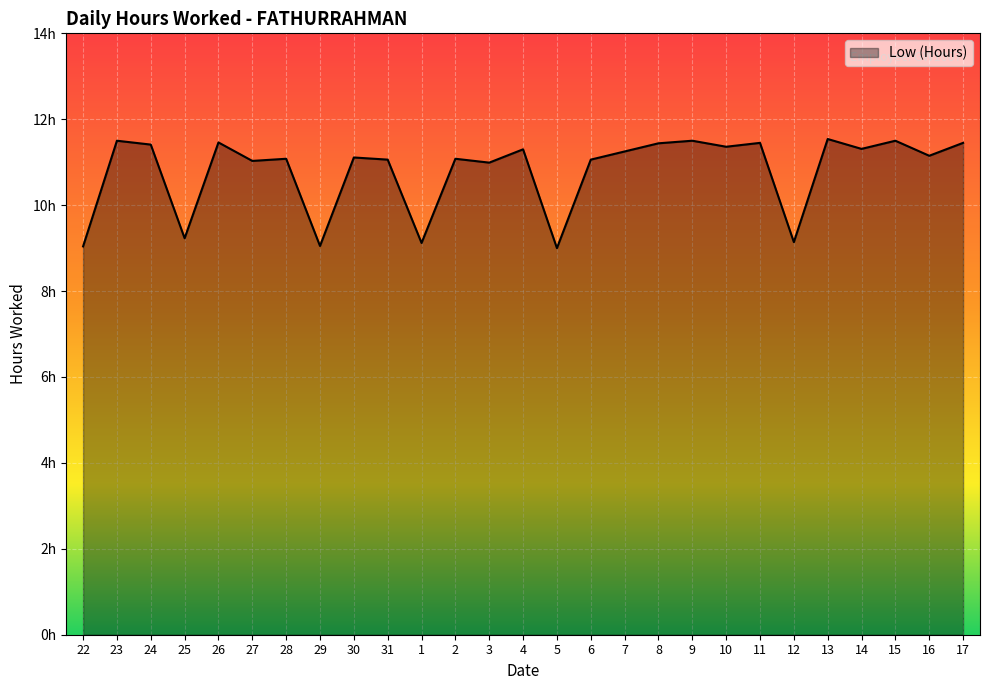

What position from the left is 17?

27